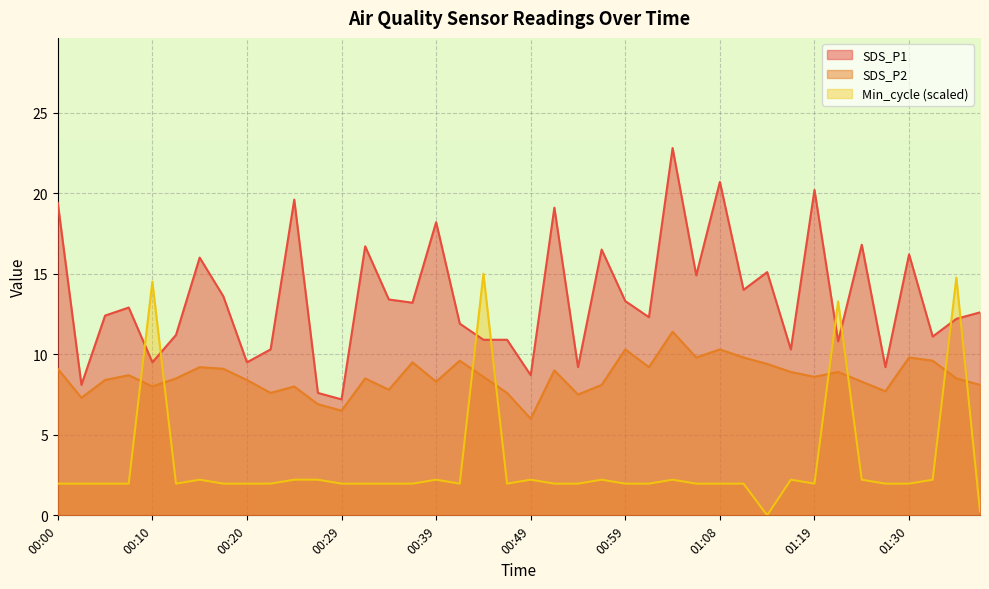

The Min_cycle series shows 2.2 at 01:16. True or false?

True